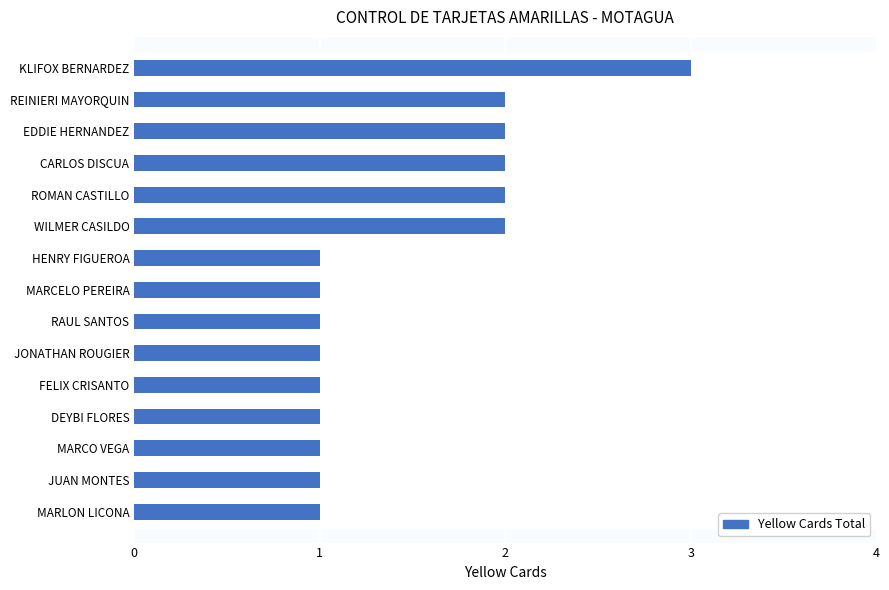

Is it true that the value at MARCO VEGA is 0?

False